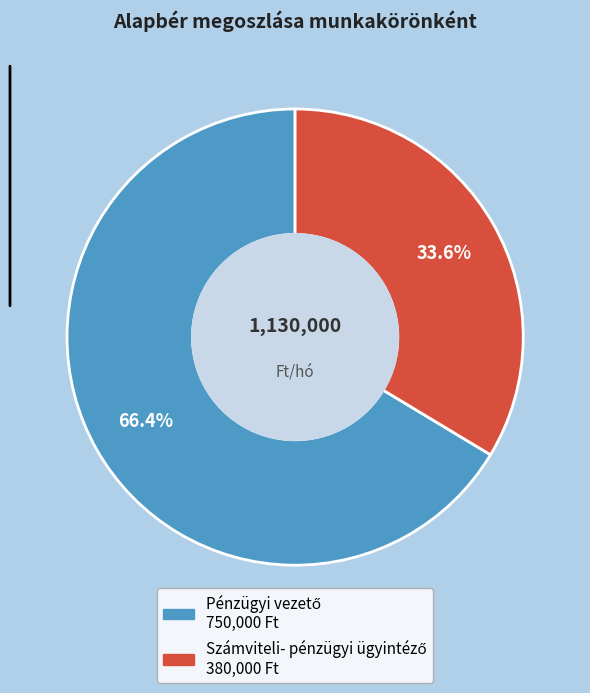

Count the number of slices in the pie.

2